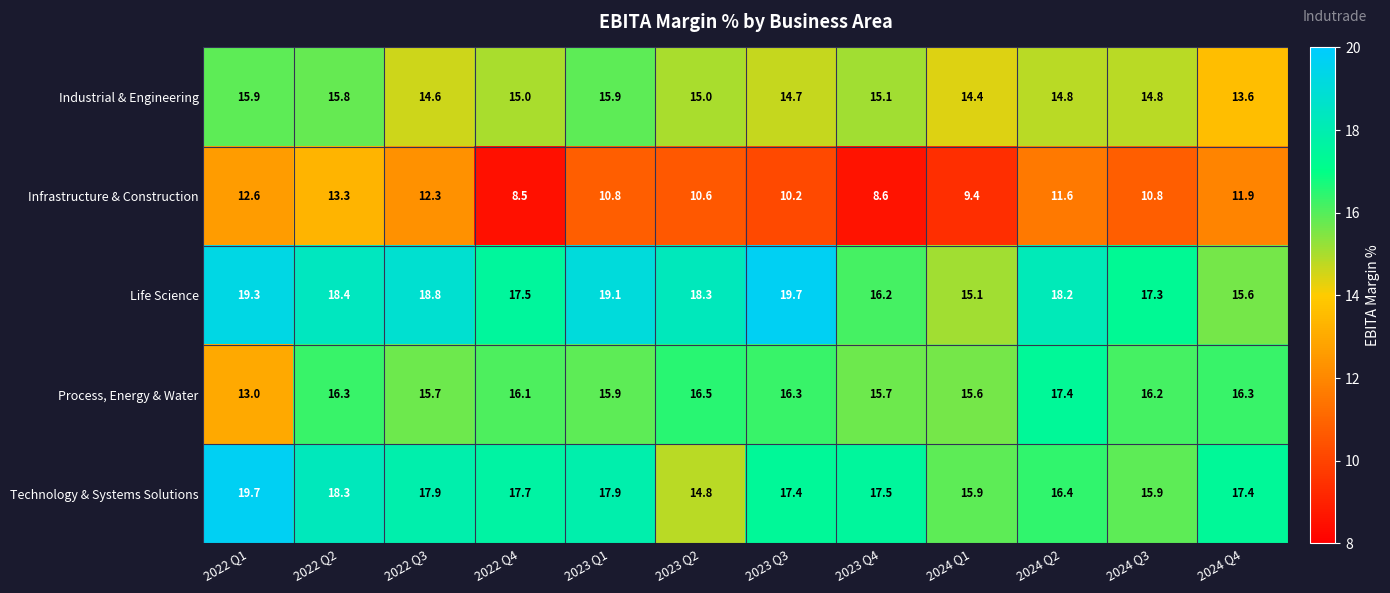

What is the minimum value shown in the chart?

8.5